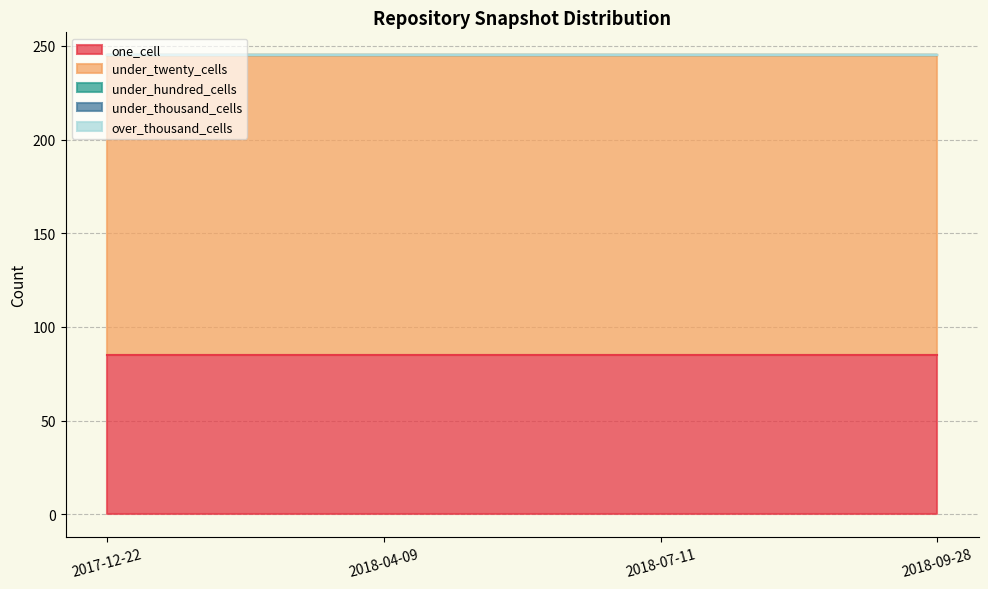

Rank the series by their maximum value, from lowest to highest.

under_hundred_cells, under_thousand_cells, over_thousand_cells, one_cell, under_twenty_cells